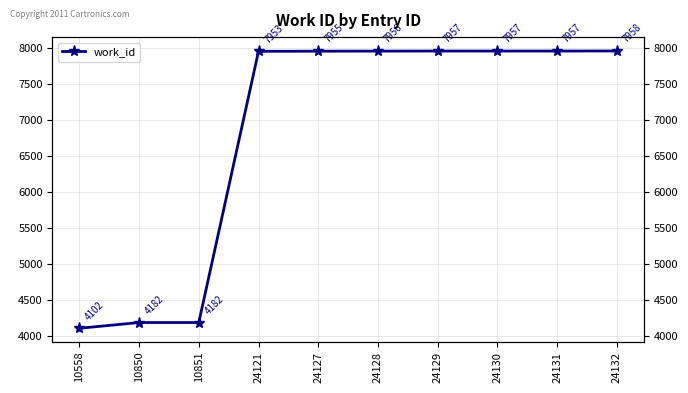

What is the ratio of the value at 10850 to the value at 24127?

0.5